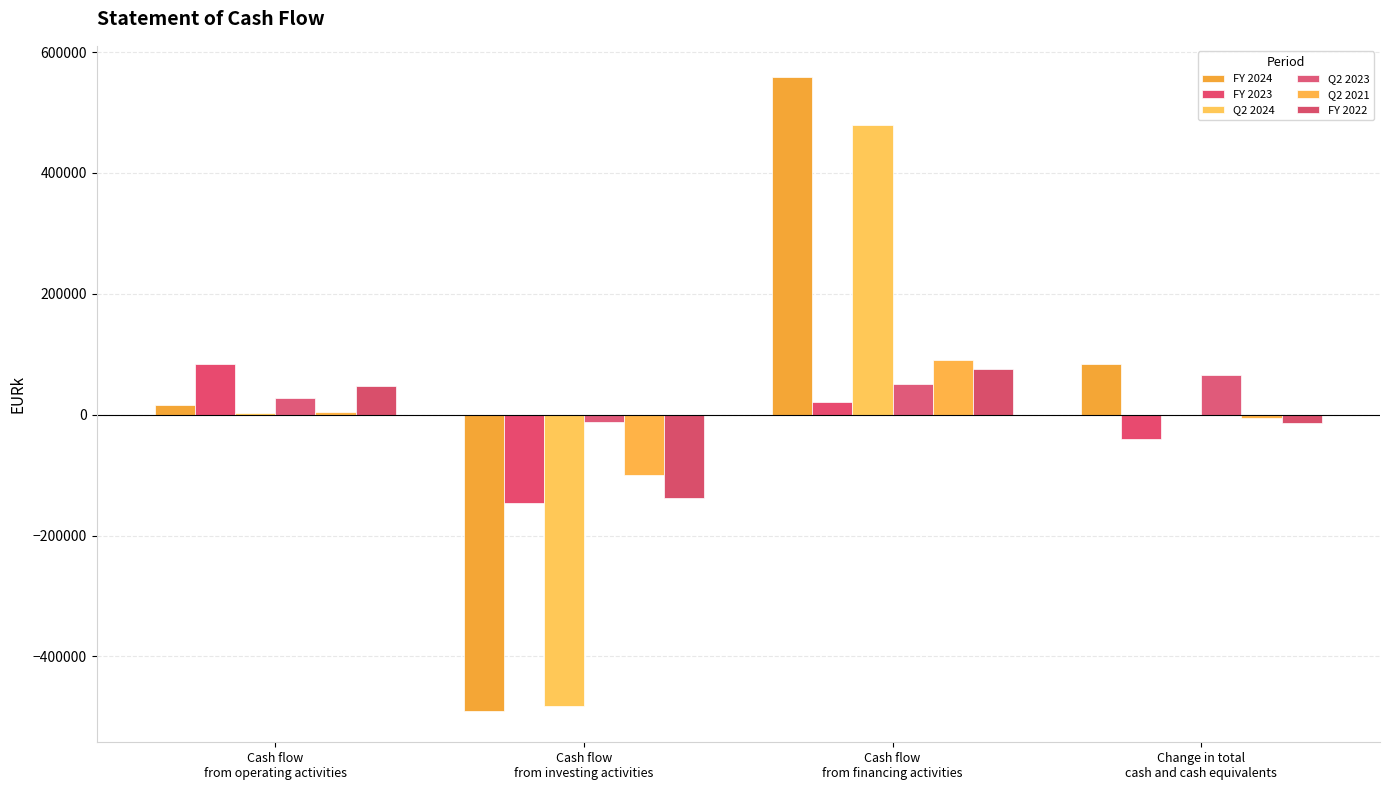

What is the spread (max minus min) of values at Cash flow
from operating activities?

82394